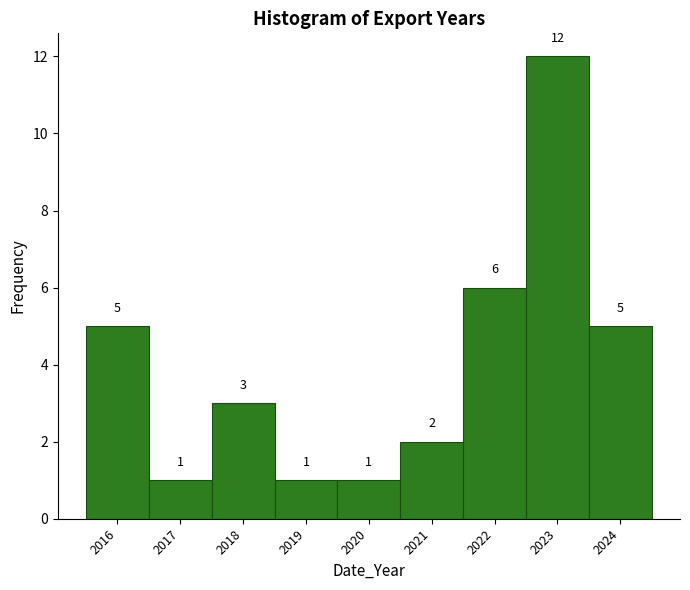

Reading left to right, list every bar in this chart as the range it spans on the x-axis followed by its height.

2015.5 to 2016.5: 5
2016.5 to 2017.5: 1
2017.5 to 2018.5: 3
2018.5 to 2019.5: 1
2019.5 to 2020.5: 1
2020.5 to 2021.5: 2
2021.5 to 2022.5: 6
2022.5 to 2023.5: 12
2023.5 to 2024.5: 5